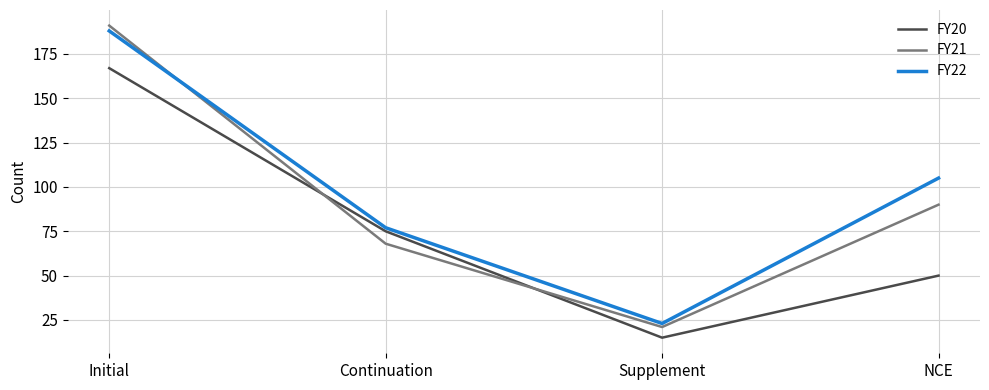

The value of FY20 at Initial is 278. True or false?

False